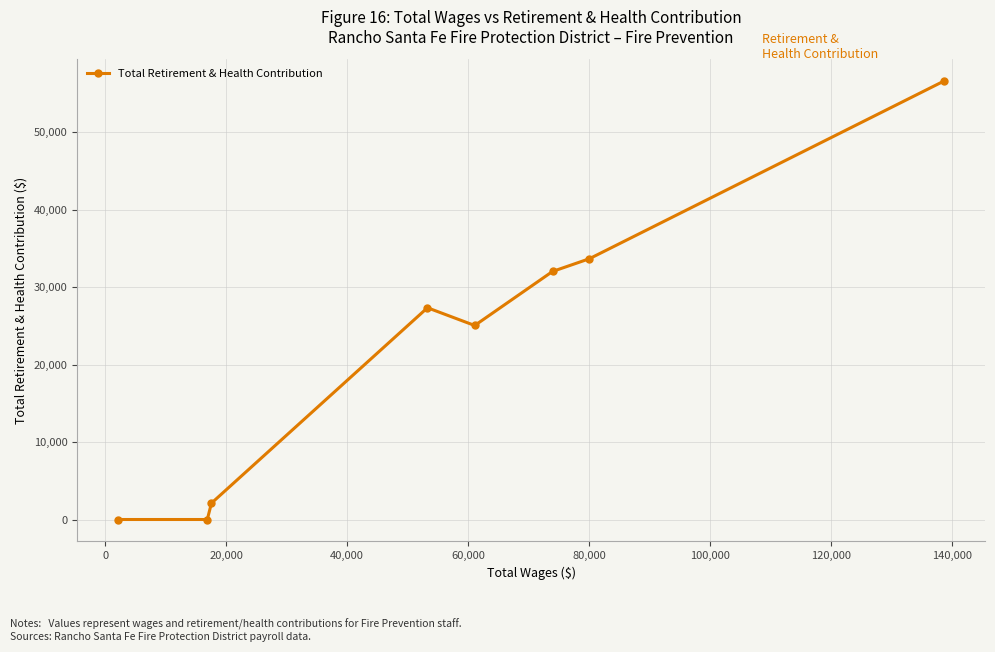

What is the maximum value shown in the chart?

56614